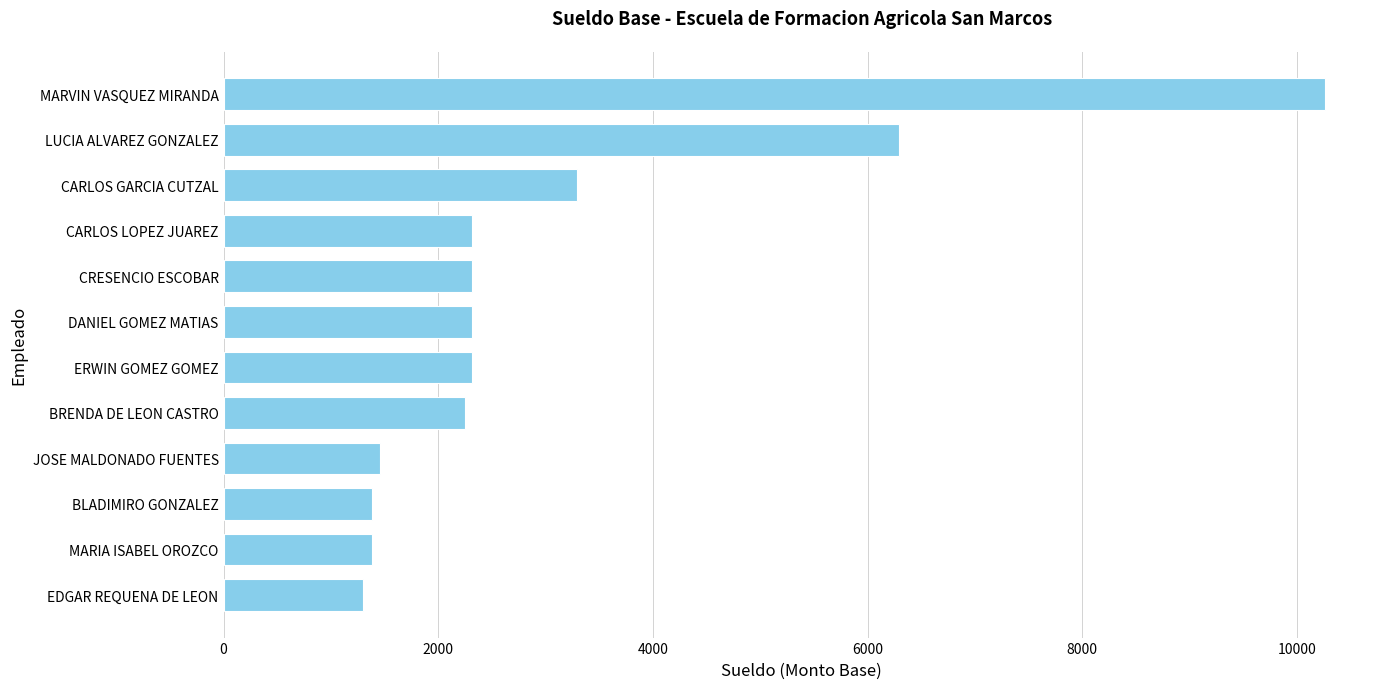

What is the change in value from ERWIN GOMEZ GOMEZ to MARVIN VASQUEZ MIRANDA?

+7947.5